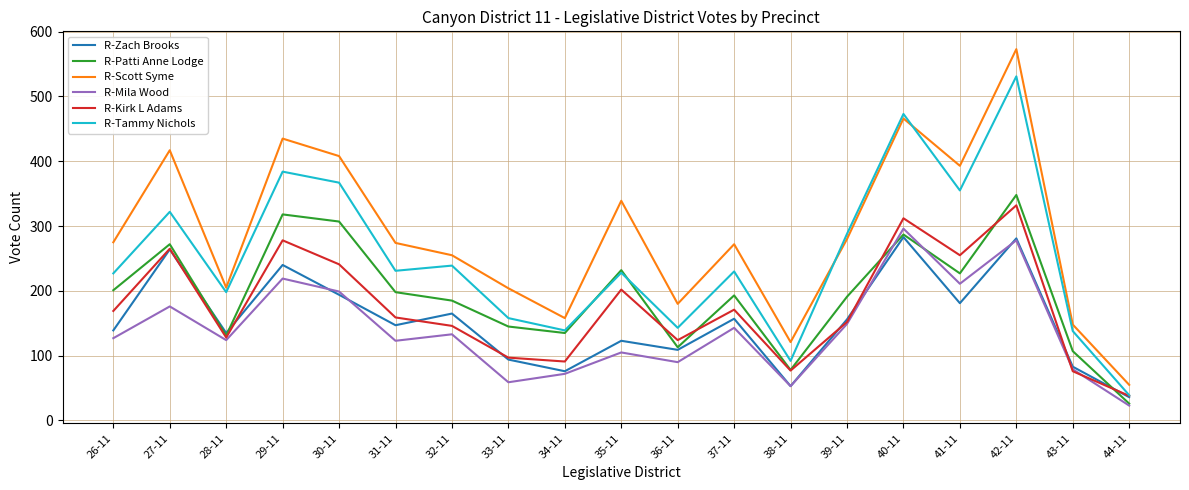

Which series has the largest total across all categories?

R-Scott Syme